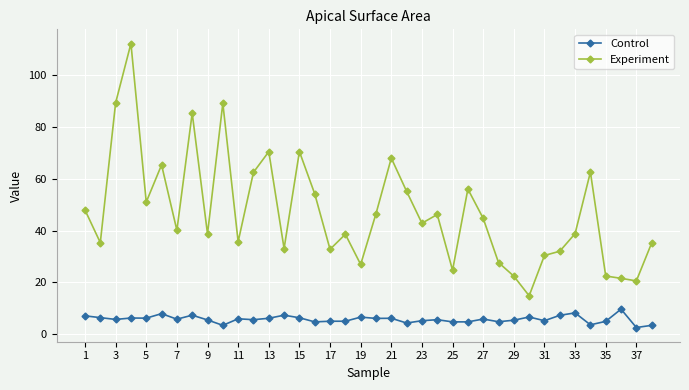

What is the average value of the Control series?

5.7